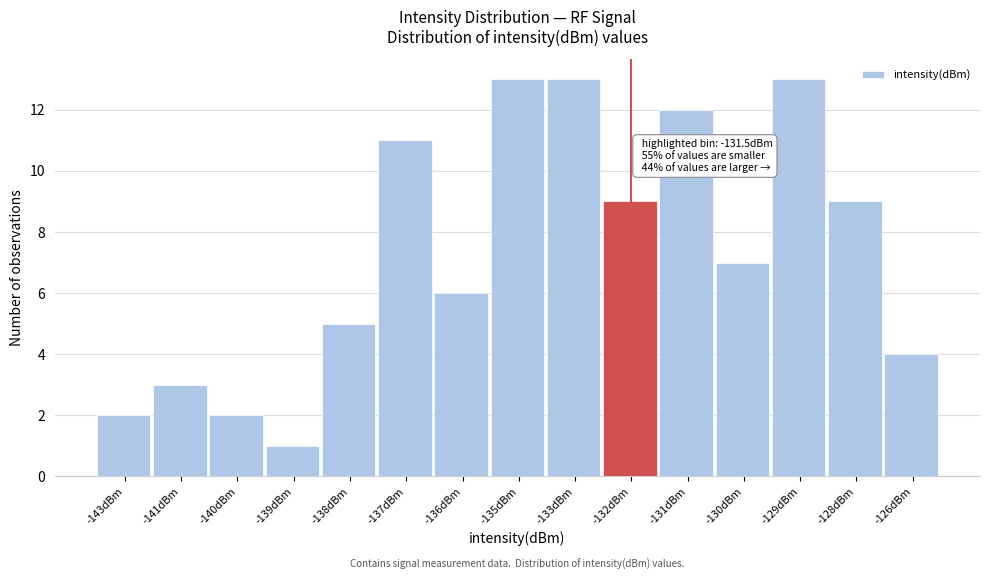

Reading left to right, what are all the values shown in this chart?

-143dBm=2	-141dBm=3	-140dBm=2	-139dBm=1	-138dBm=5	-137dBm=11	-136dBm=6	-135dBm=13	-133dBm=13	-132dBm=9	-131dBm=12	-130dBm=7	-129dBm=13	-128dBm=9	-126dBm=4